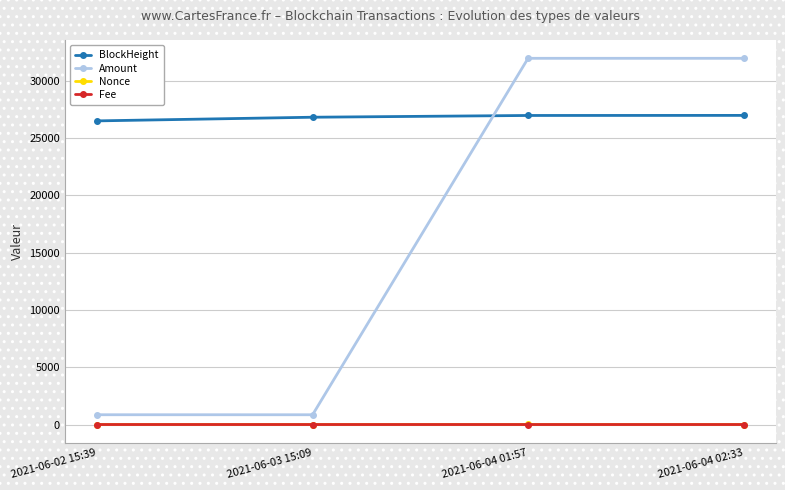

Does the chart have visible grid lines?

Yes